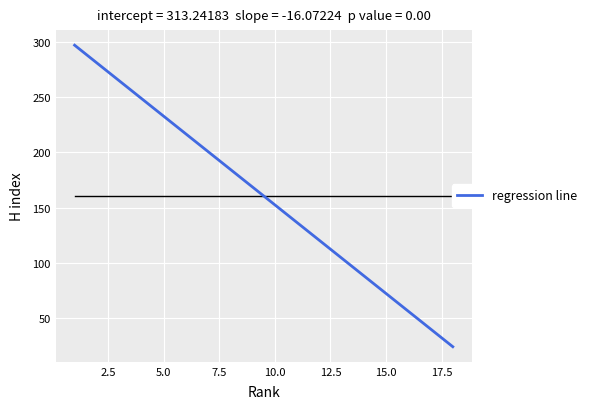

What is the difference between the maximum and minimum values?

273.2